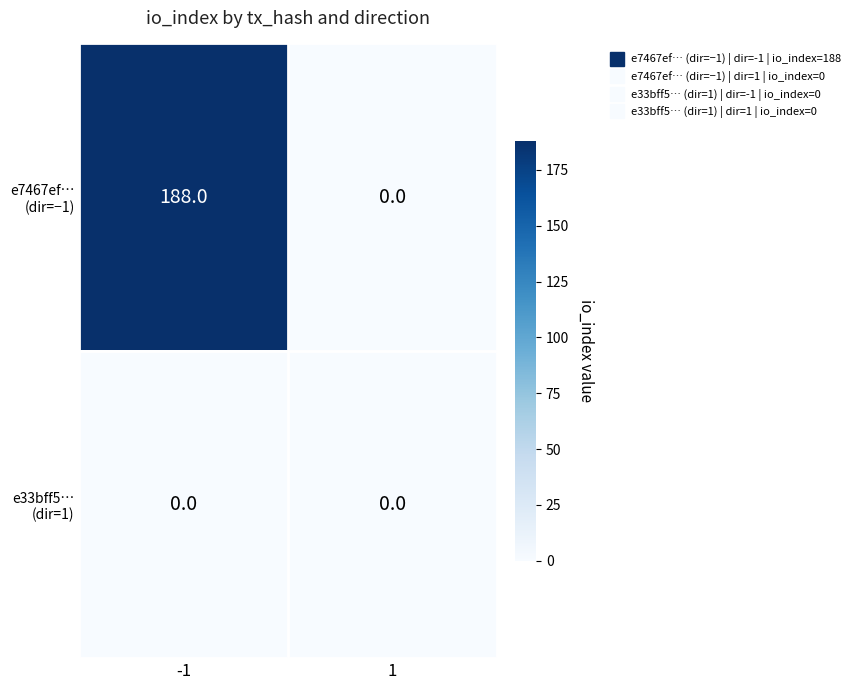

What is the total value across all series at -1?

188